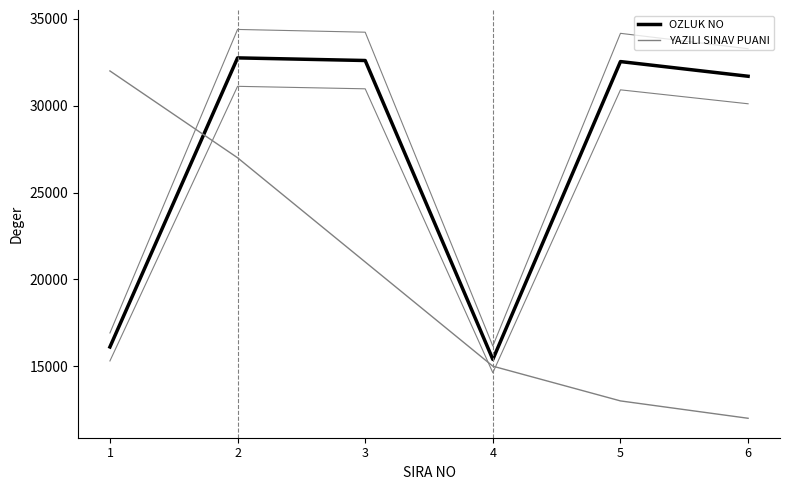

Where is the first local maximum for OZLUK NO?

2